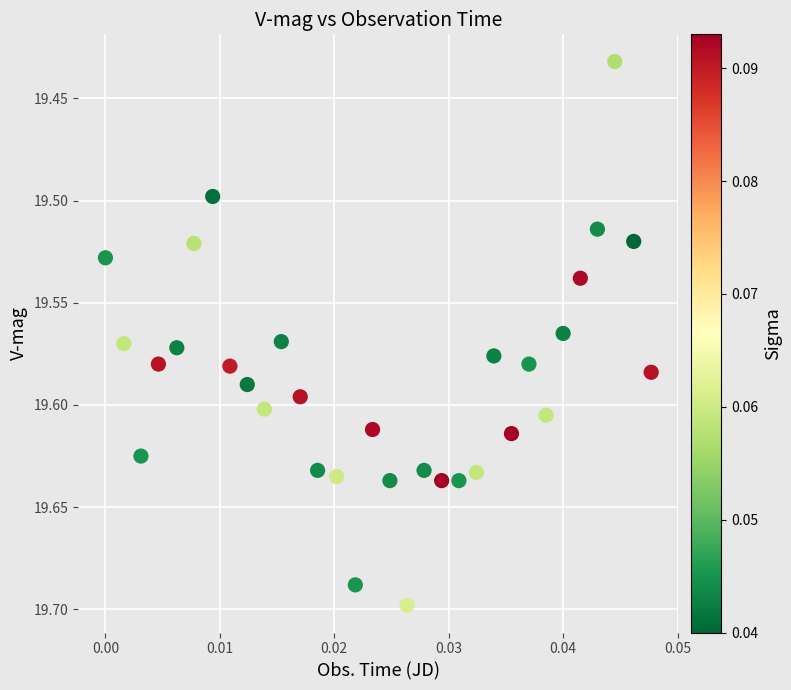

What is the range of Y values (max minus min)?

0.3